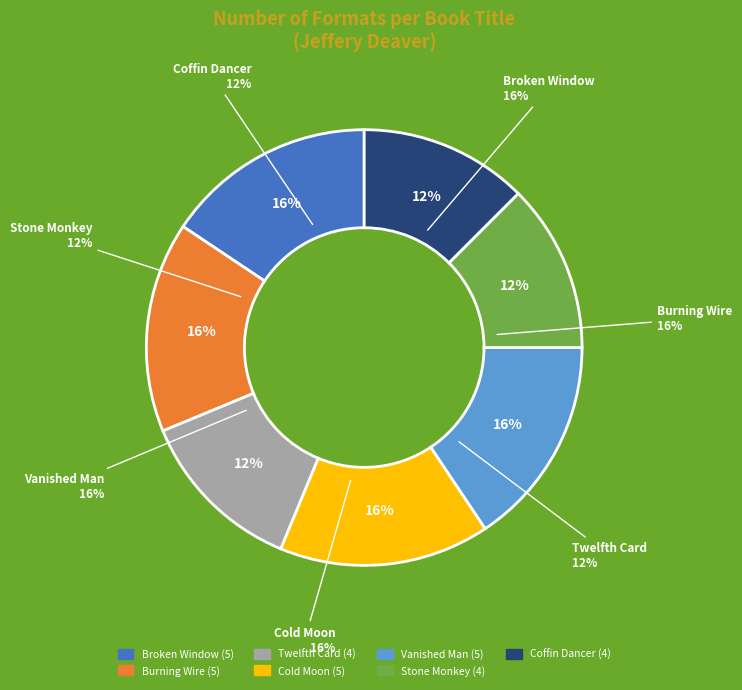

How many slices are in this pie chart?

7